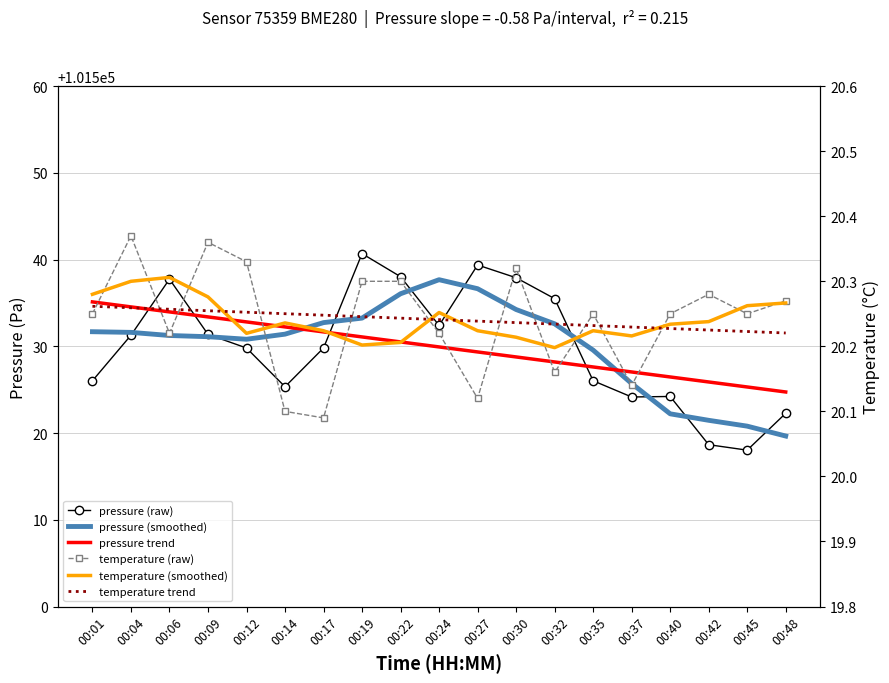

What is the maximum value for temperature (smoothed)?

20.3